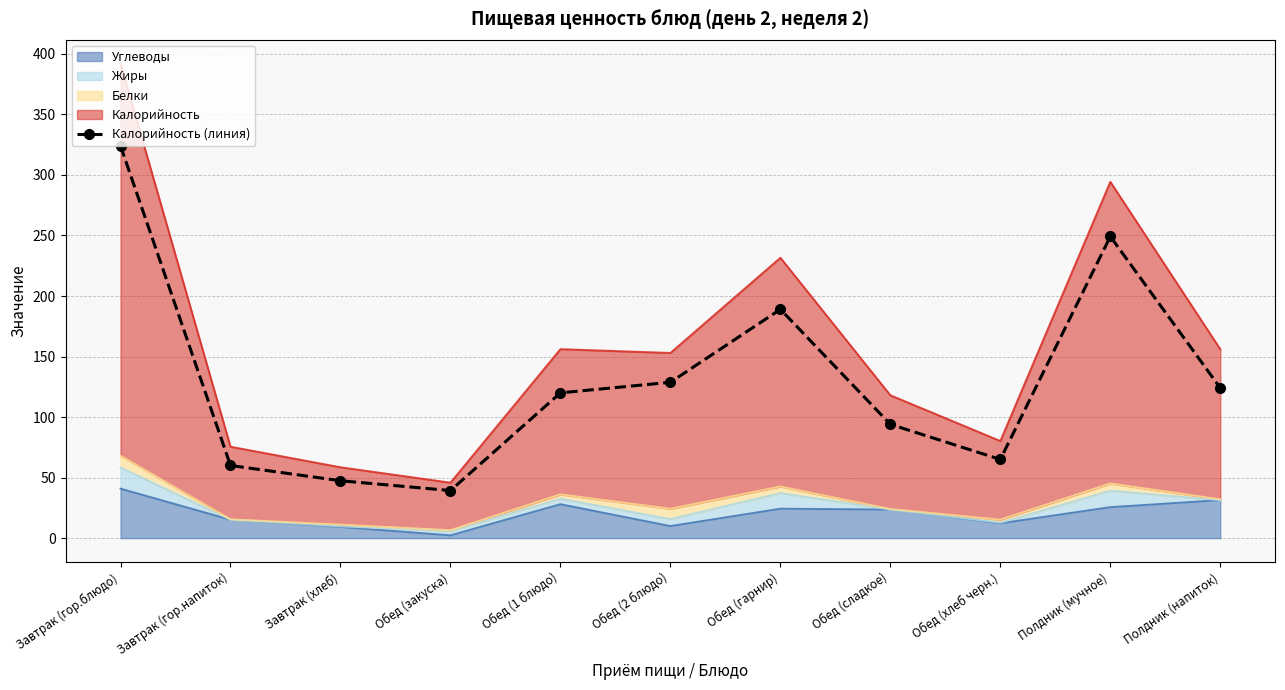

What is the difference between the second highest and second lowest values?

201.8